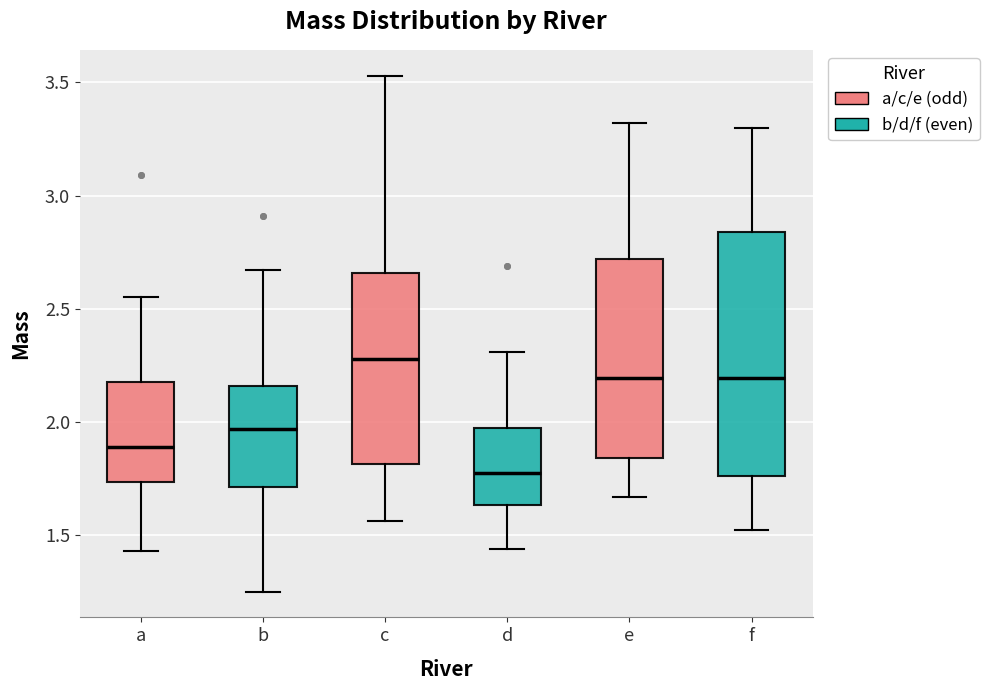

Comparing the boxes themselves (not the whiskers), which one is the tallest?

f